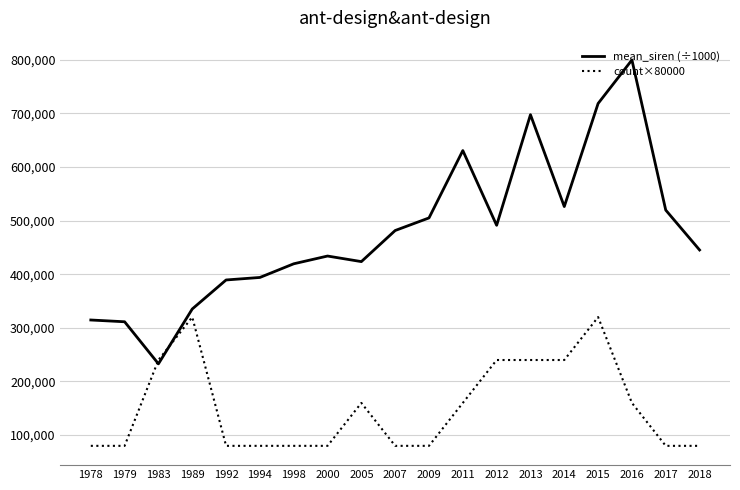

Does the chart display data point markers on the line(s)?

No